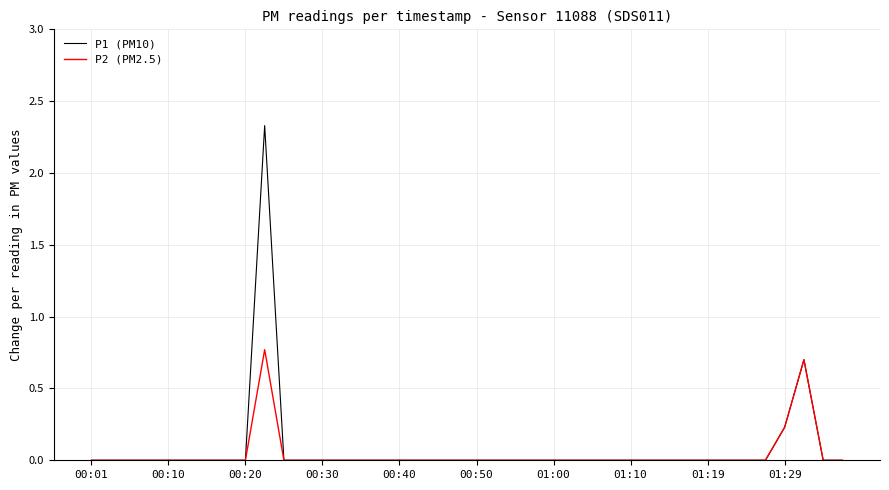

List the series in order of their peak value, highest first.

P1 (PM10), P2 (PM2.5)